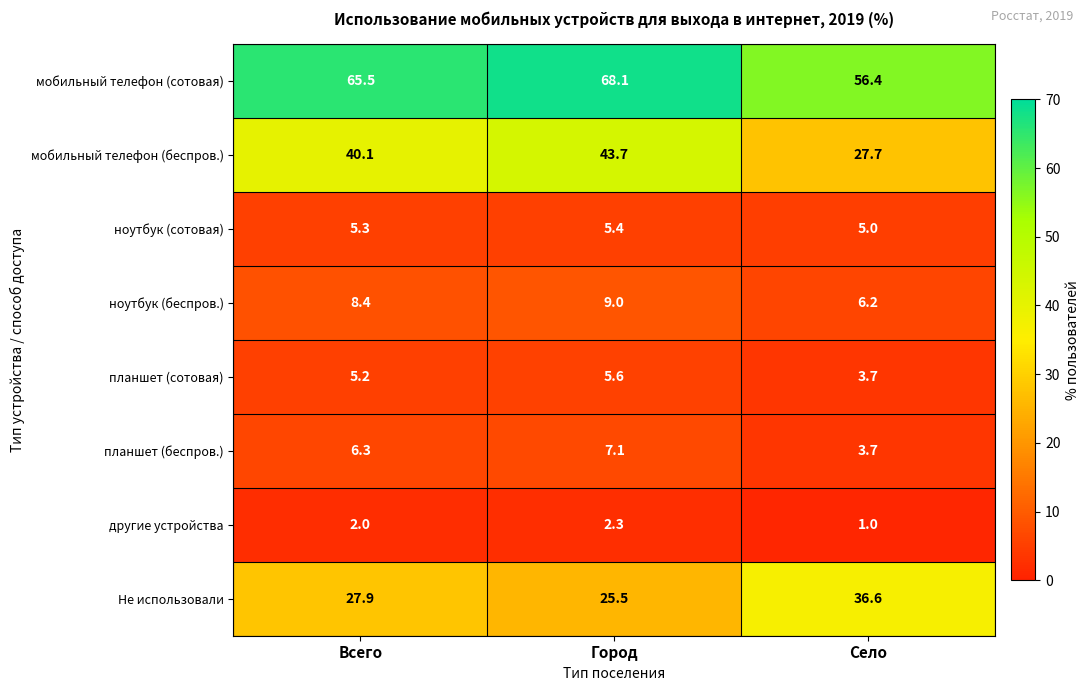

Reading right to left, transcribe all the data shown in this chart.

мобильный телефон (сотовая): 56.4	68.1	65.5
мобильный телефон (беспров.): 27.7	43.7	40.1
ноутбук (сотовая): 5.0	5.4	5.3
ноутбук (беспров.): 6.2	9.0	8.4
планшет (сотовая): 3.7	5.6	5.2
планшет (беспров.): 3.7	7.1	6.3
другие устройства: 1.0	2.3	2.0
Не использовали: 36.6	25.5	27.9